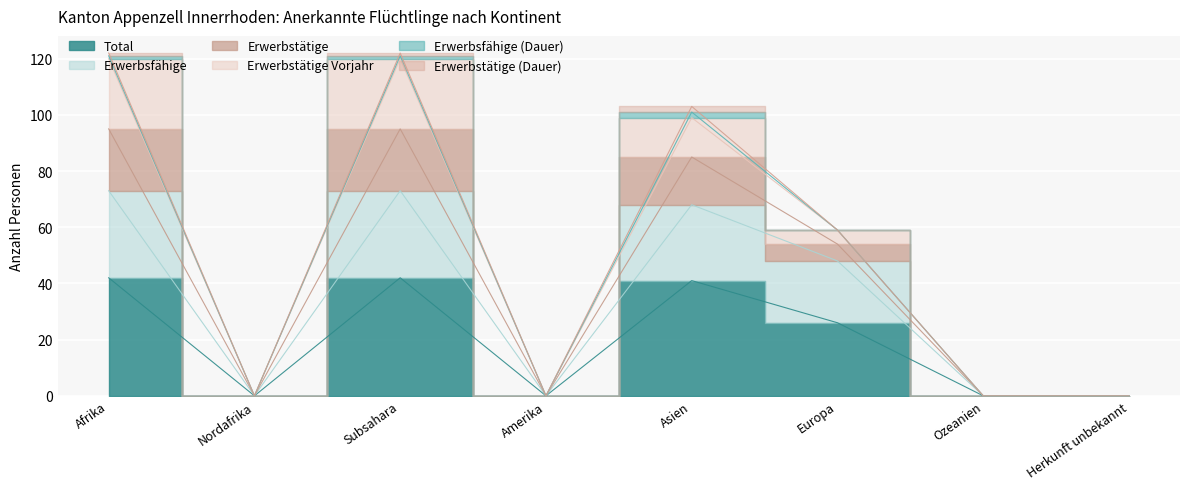

What is the difference between the maximum and minimum values in the Total series?

42